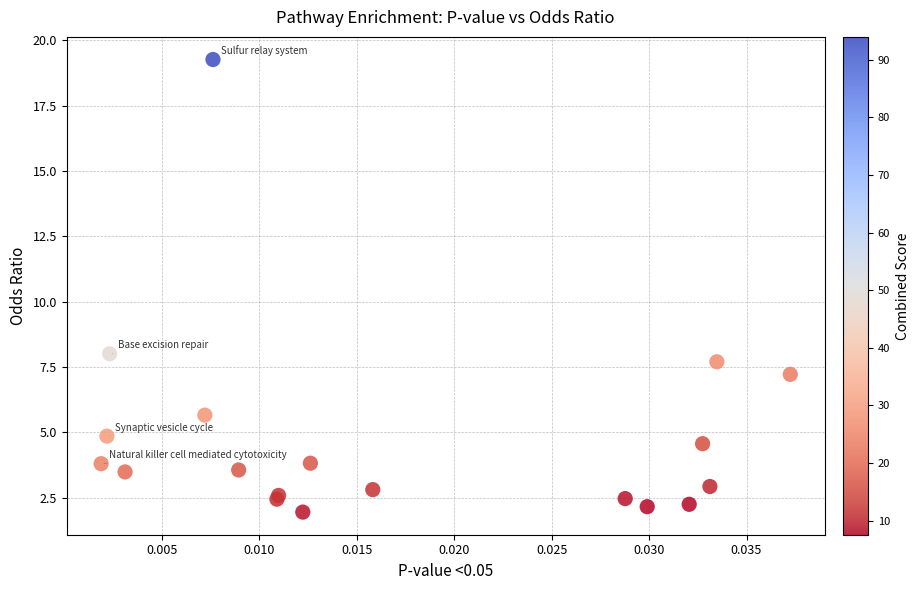

What Y value in the scatter plot is closest to 10?

8.0